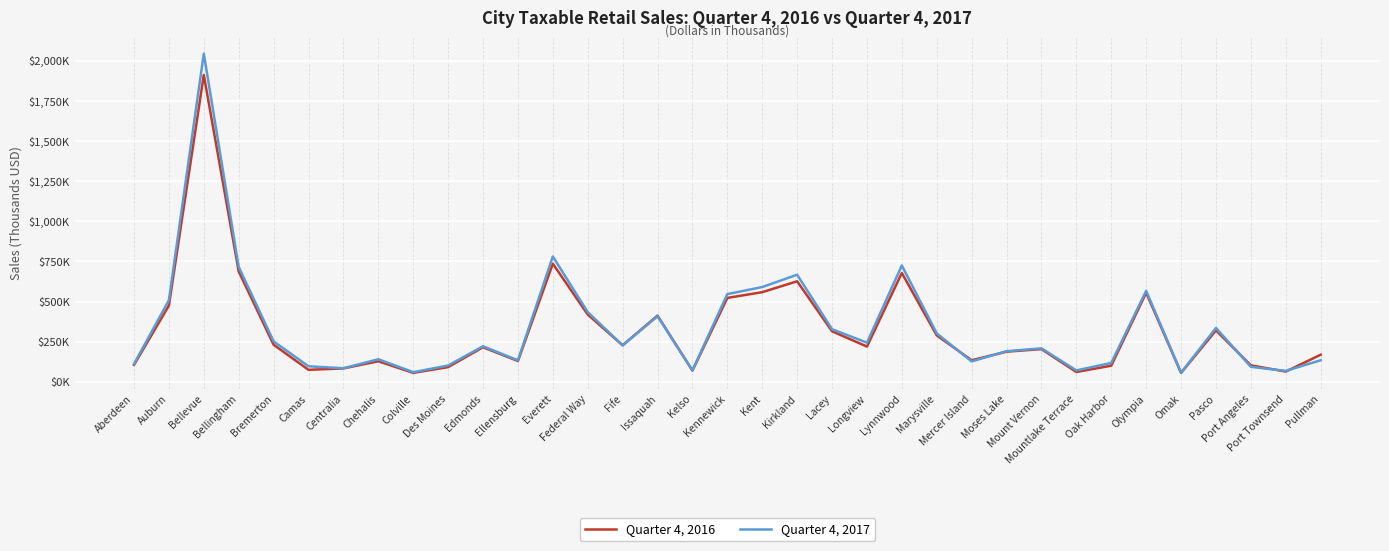

Does the chart have visible grid lines?

Yes